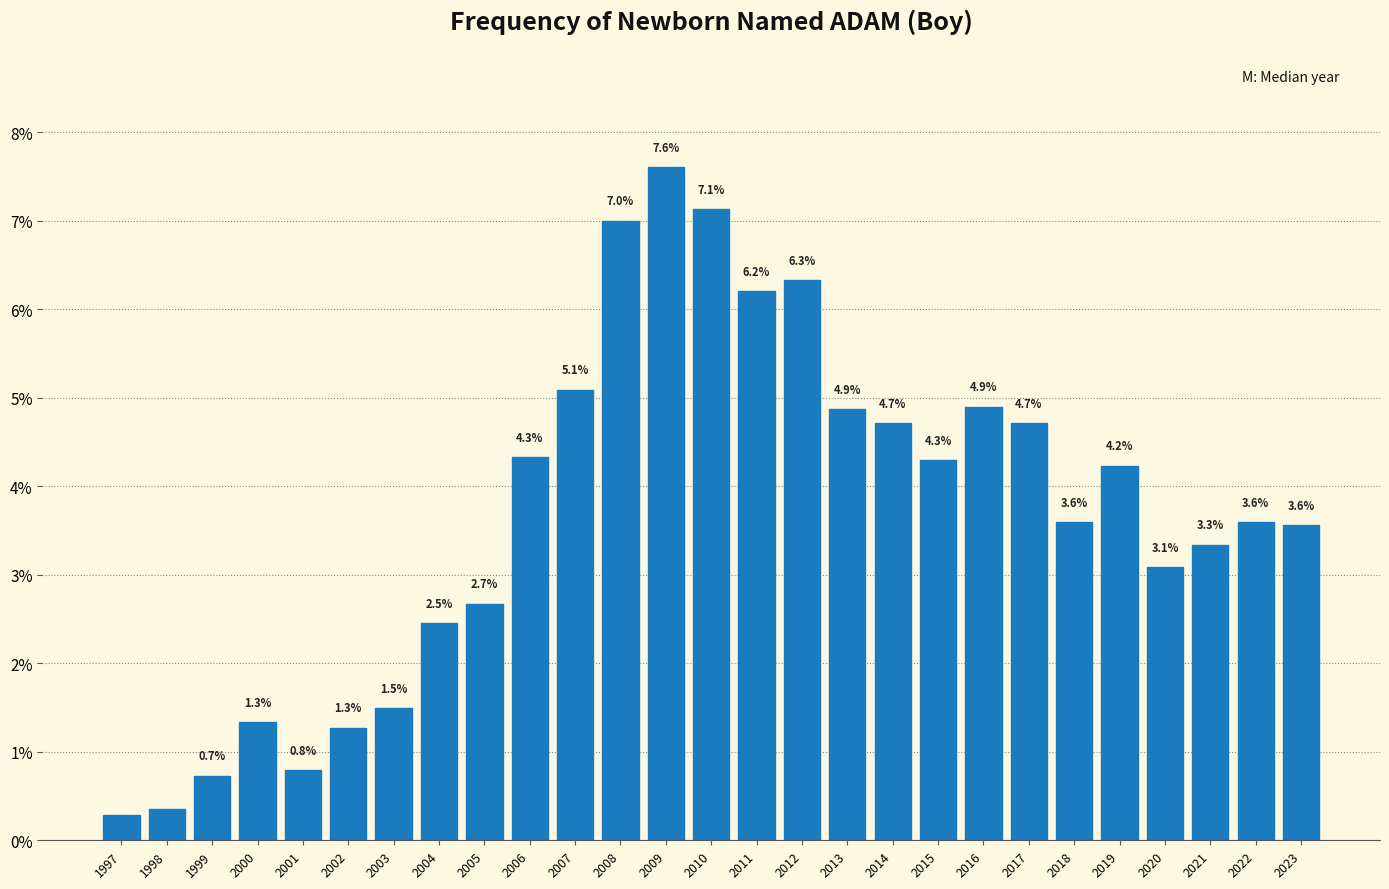

What is the sum of the values at 2005 and 2021?

6.0